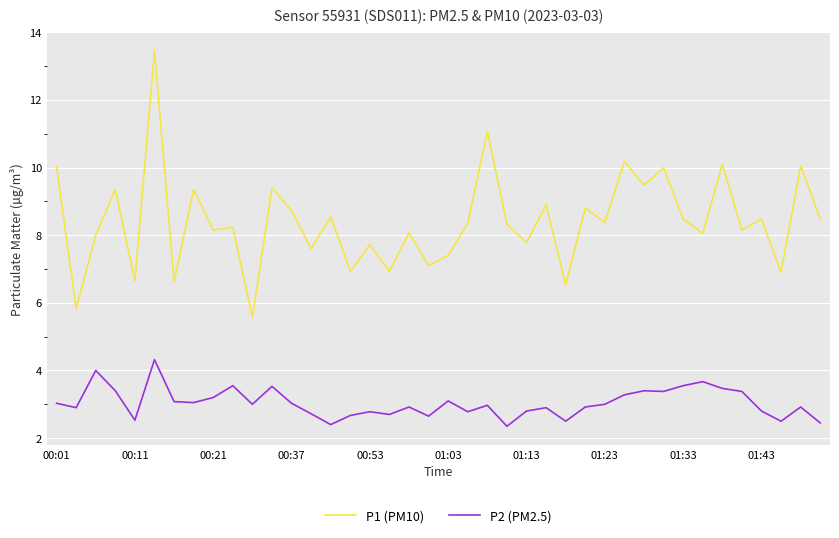

What is the difference between the maximum and minimum values in the P2 (PM2.5) series?

2.0